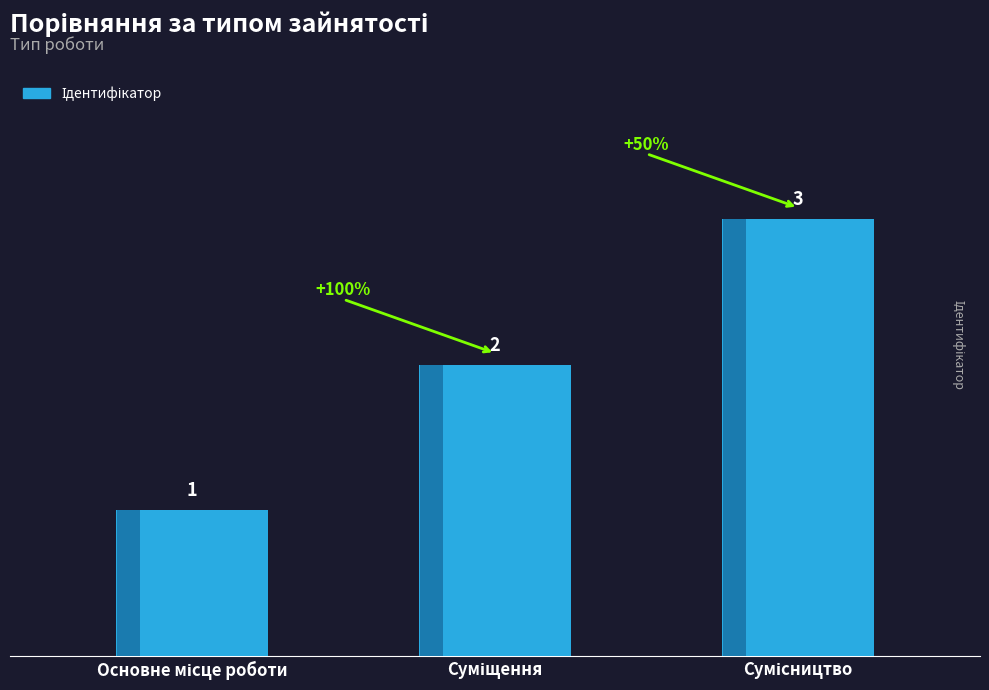

What is the ratio of the value at Сумісництво to the value at Основне місце роботи?

3.0